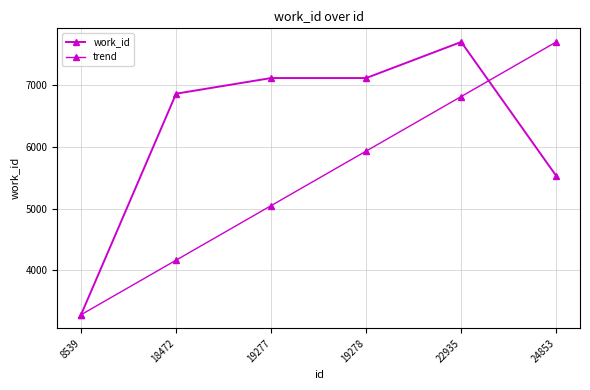

How many categories are shown in the chart?

6